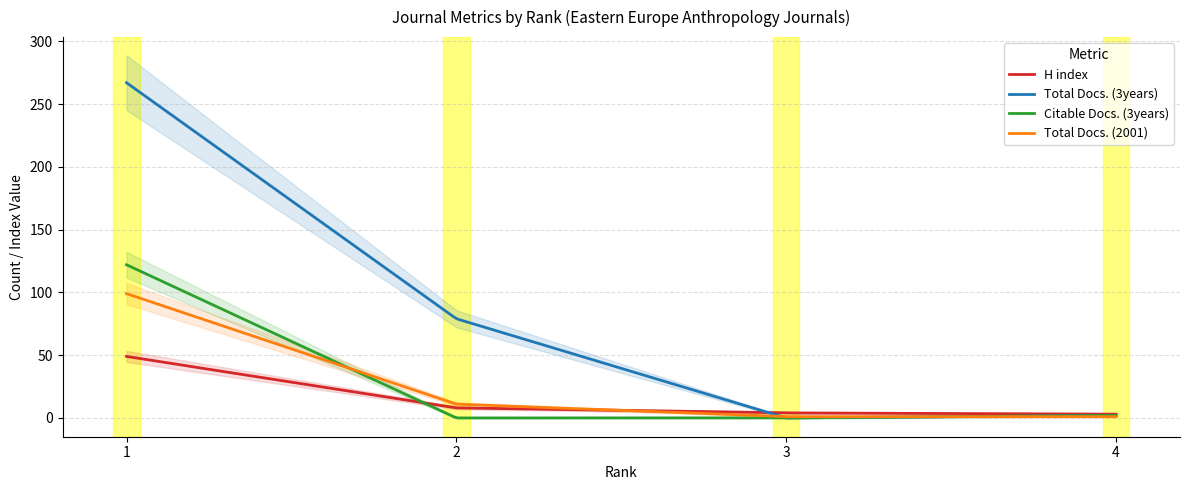

What is the value of the Total Docs. (3years) point at the 1st from the left?

267